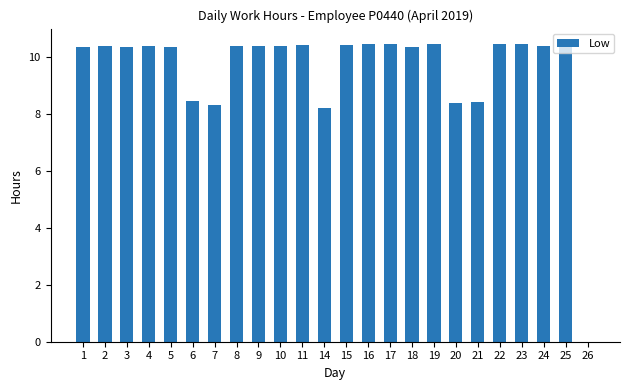

What is the change in value from 10 to 14?

-2.2